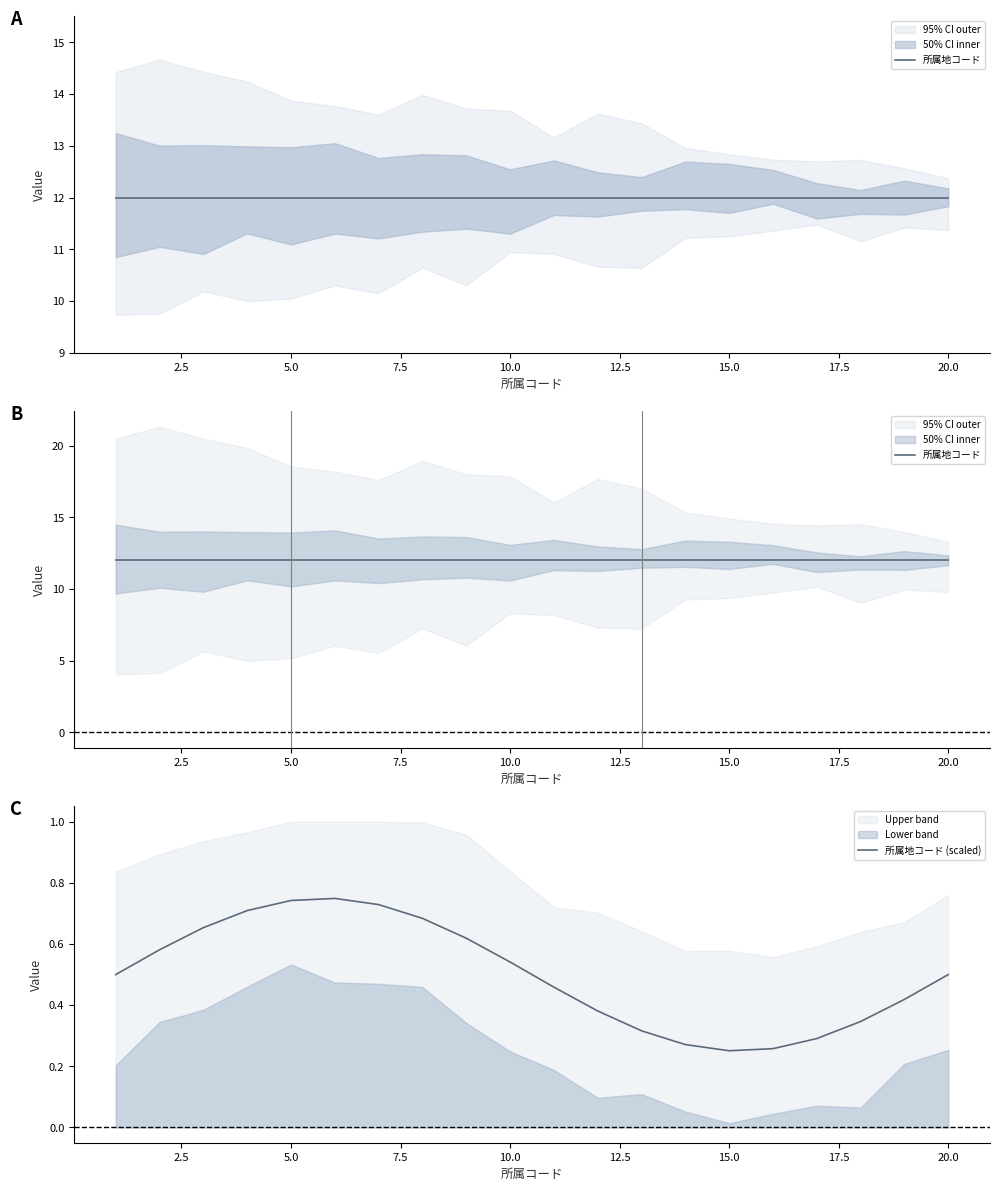

Is it true that 所属地コード (scaled) equals 0.4 at 15.0?

False